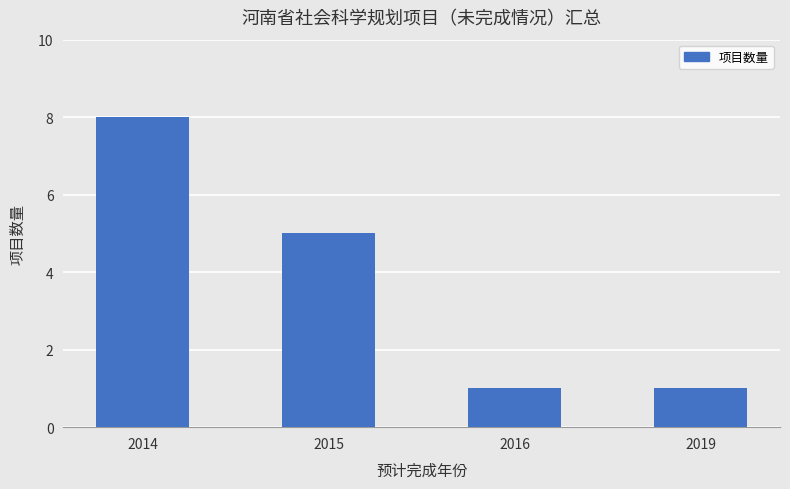

The chart shows a value of 8 at 2015. True or false?

False